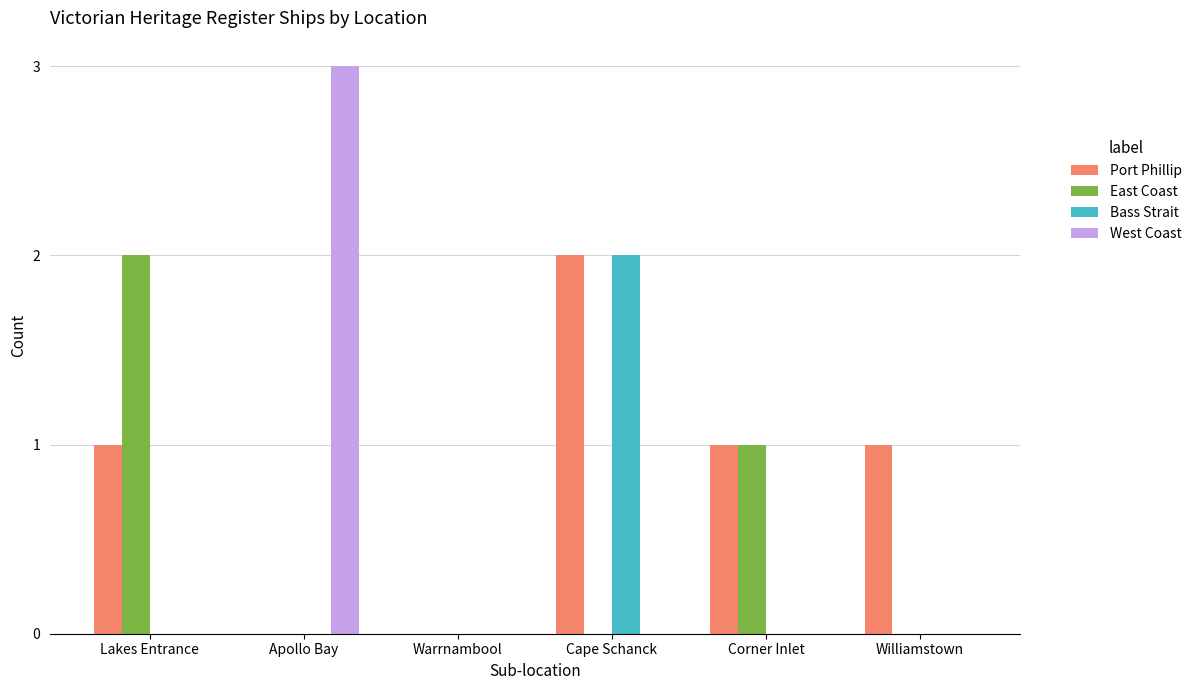

What is the maximum value shown in the chart?

3